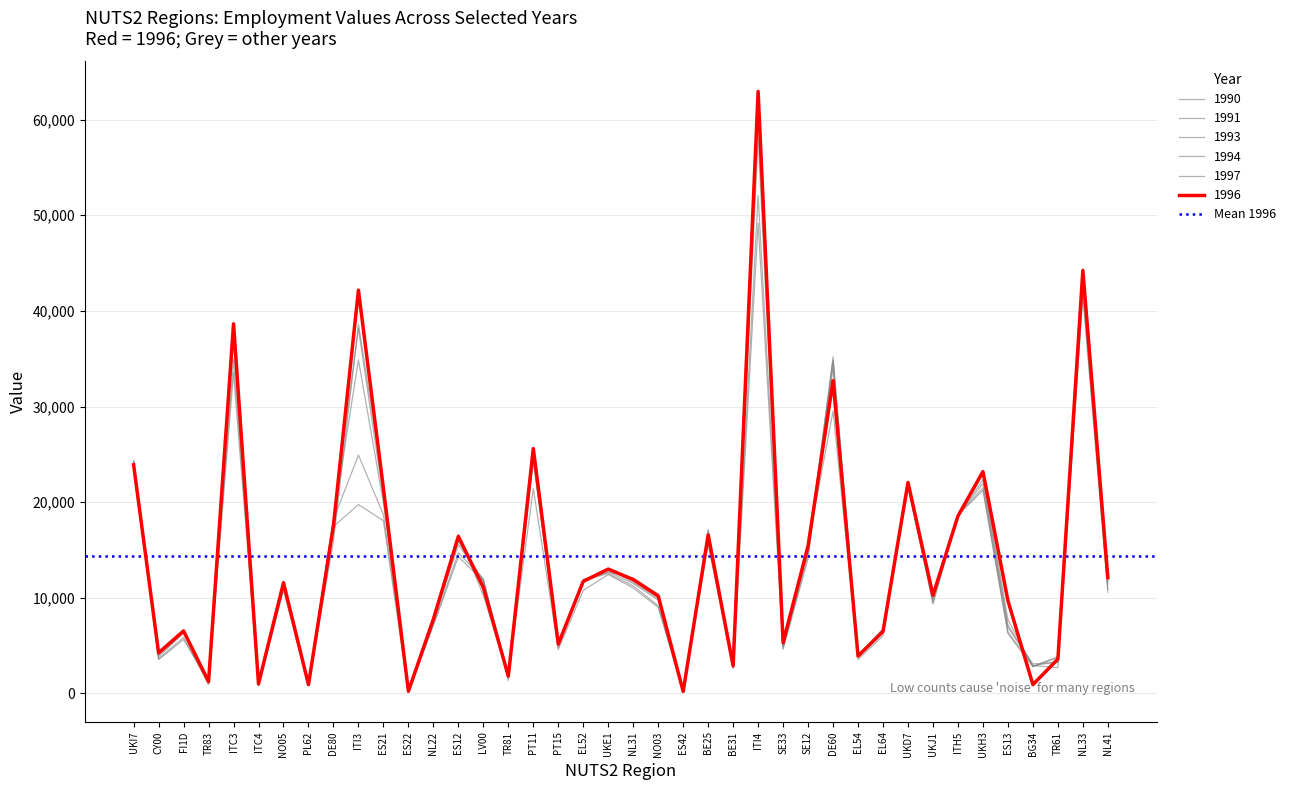

At which label does 1990 first exceed 10769?

UKI7